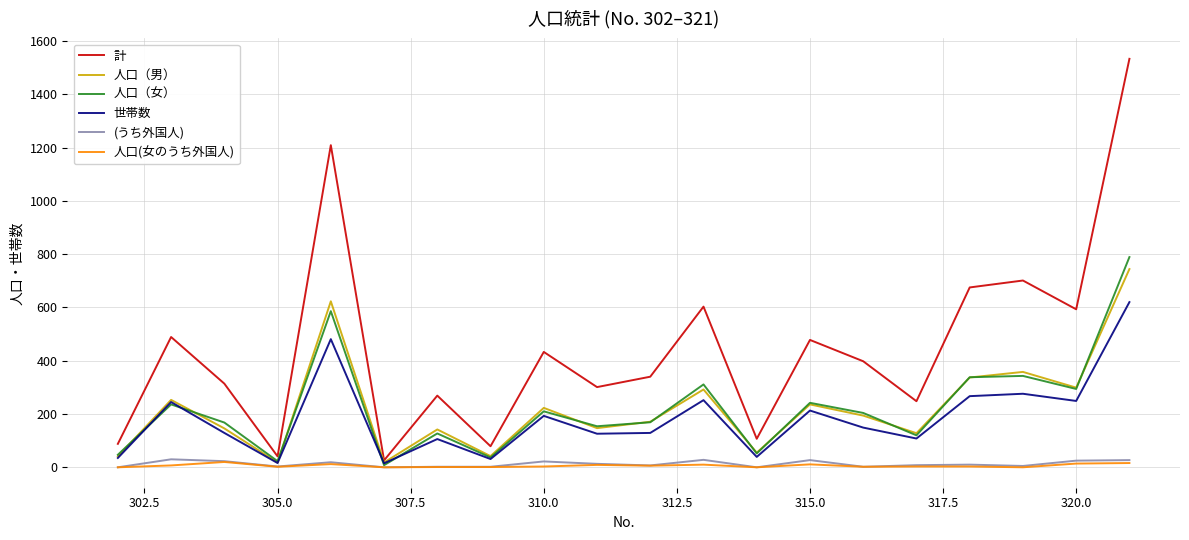

Which series has the largest range (max minus min)?

計